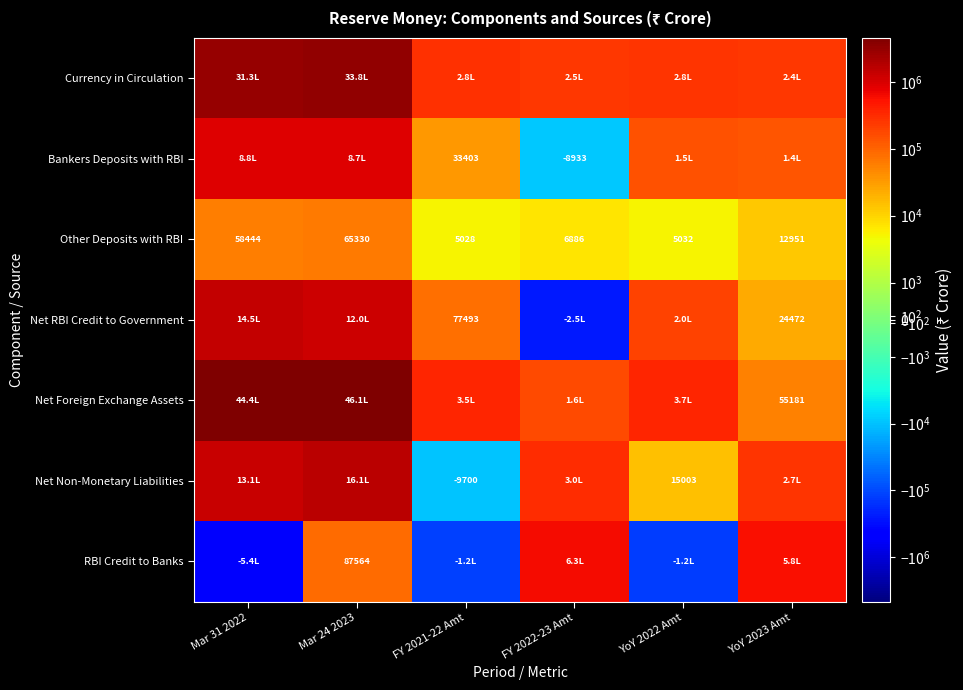

The value of RBI Credit to Banks at Mar 24 2023 is 47119. True or false?

False